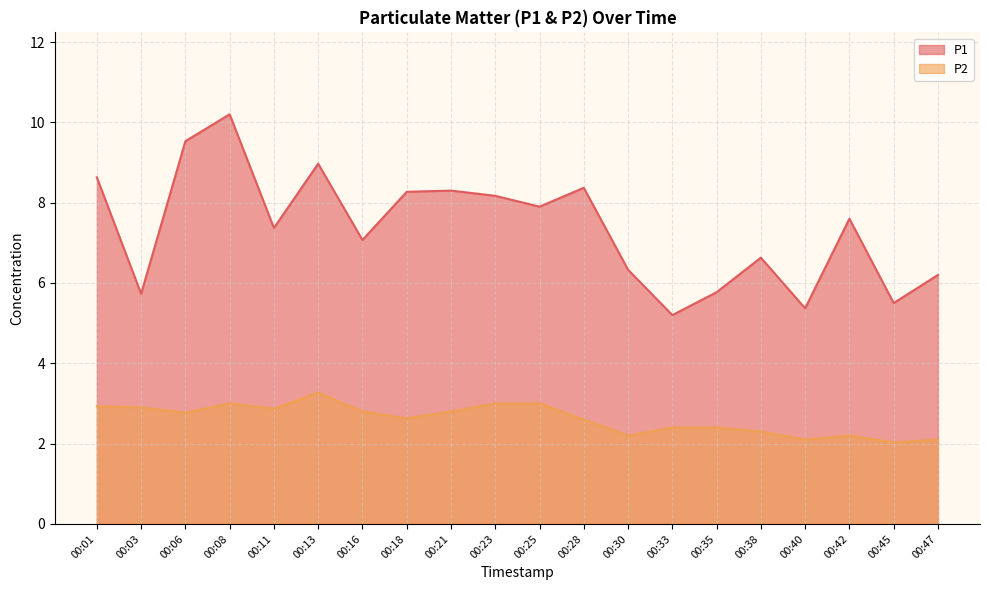

True or false: P1 has a value of 7.1 at 00:16.

True